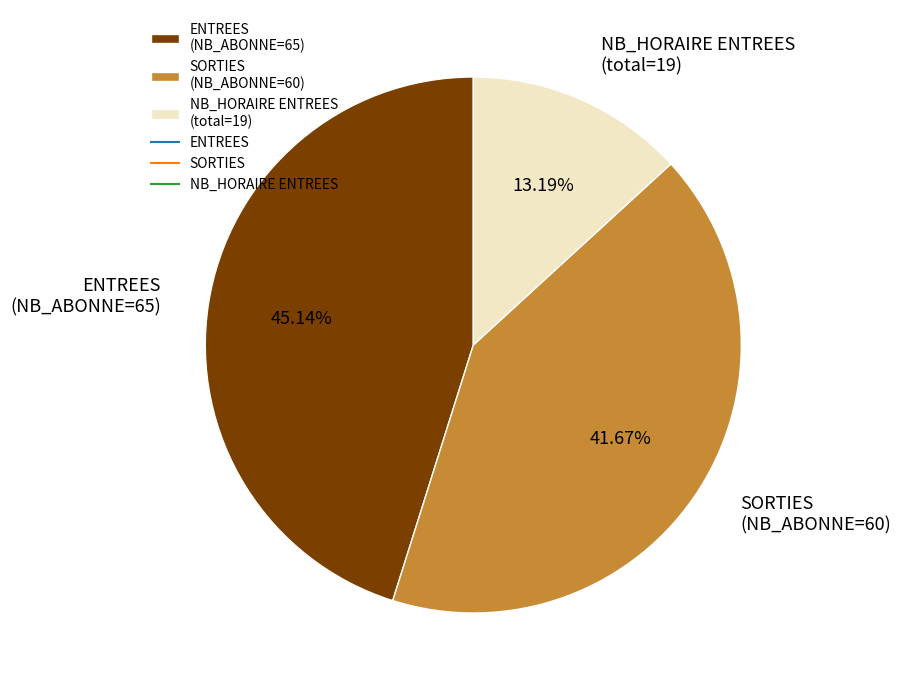

Do NB_HORAIRE ENTREES (total=19) and SORTIES (NB_ABONNE=60) together represent more than half of the pie?

Yes